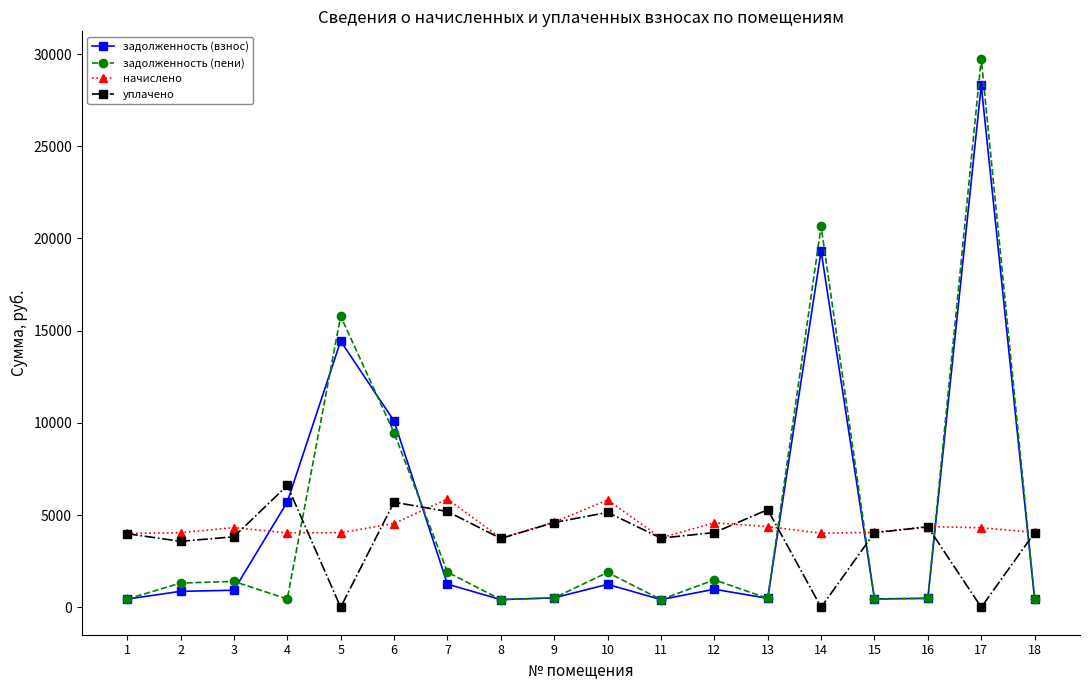

True or false: задолженность (взнос) has more than 2 interior local peaks.

True